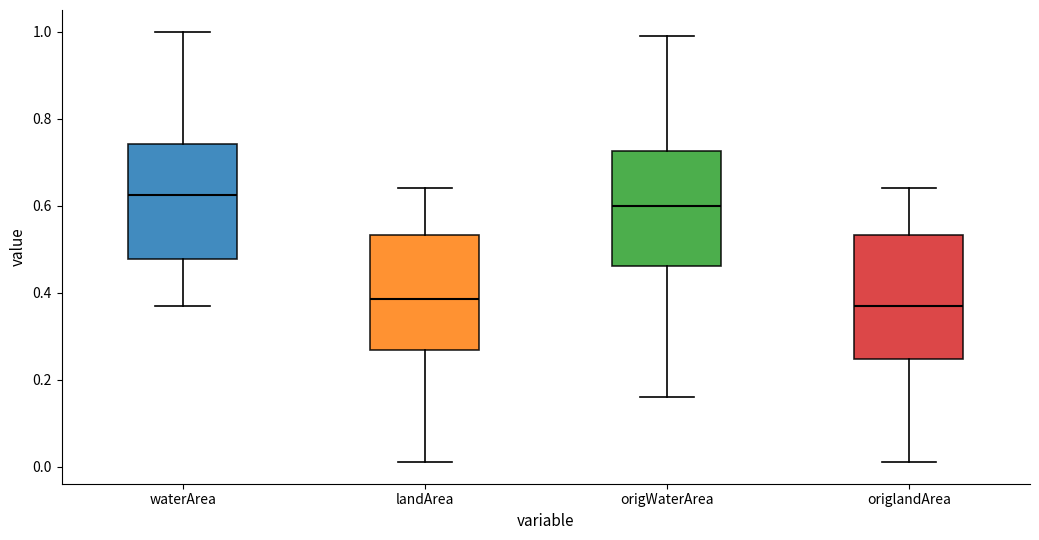

Reading left to right, transcribe this box plot: for each box, give where its median line is, the range the box spans, and where its two whiskers end, as read against the y-axis. The values are not printed on the chart, so give them approximately, as read against the axis.

waterArea: median 0.62, box 0.48 to 0.74, whiskers 0.38 to 1.00
landArea: median 0.38, box 0.26 to 0.54, whiskers 0.02 to 0.64
origWaterArea: median 0.60, box 0.46 to 0.72, whiskers 0.16 to 1.00
origlandArea: median 0.38, box 0.24 to 0.54, whiskers 0.02 to 0.64